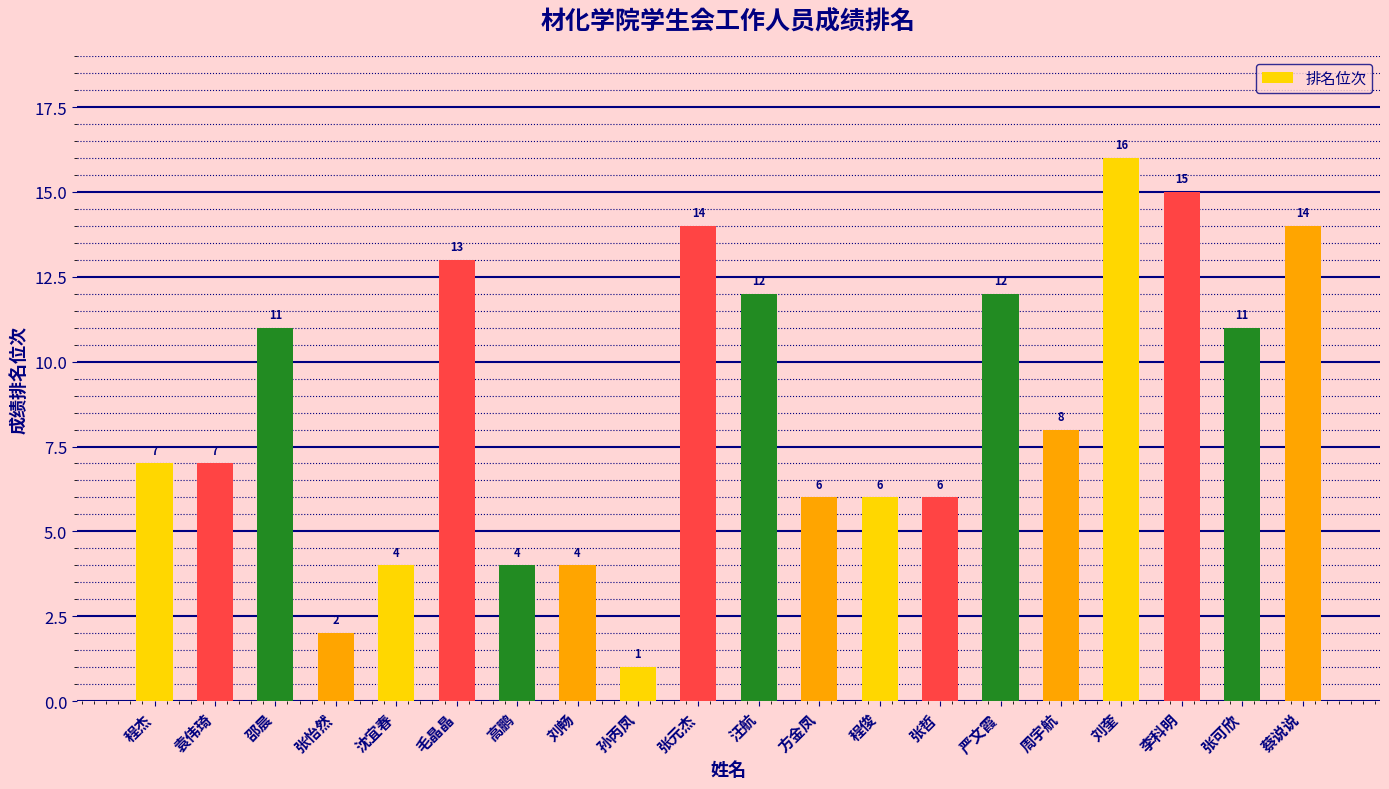

How many data points are less than 8?

10